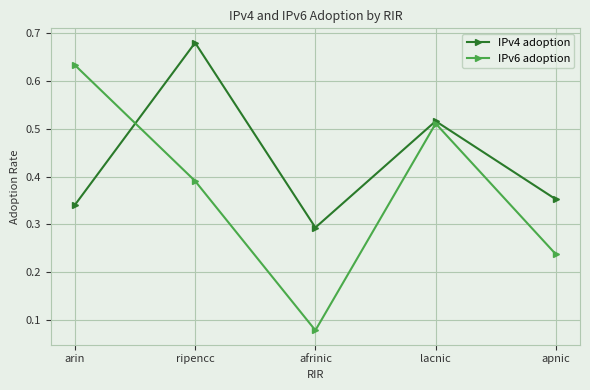

How many interior local valleys does the IPv6 adoption series have?

1